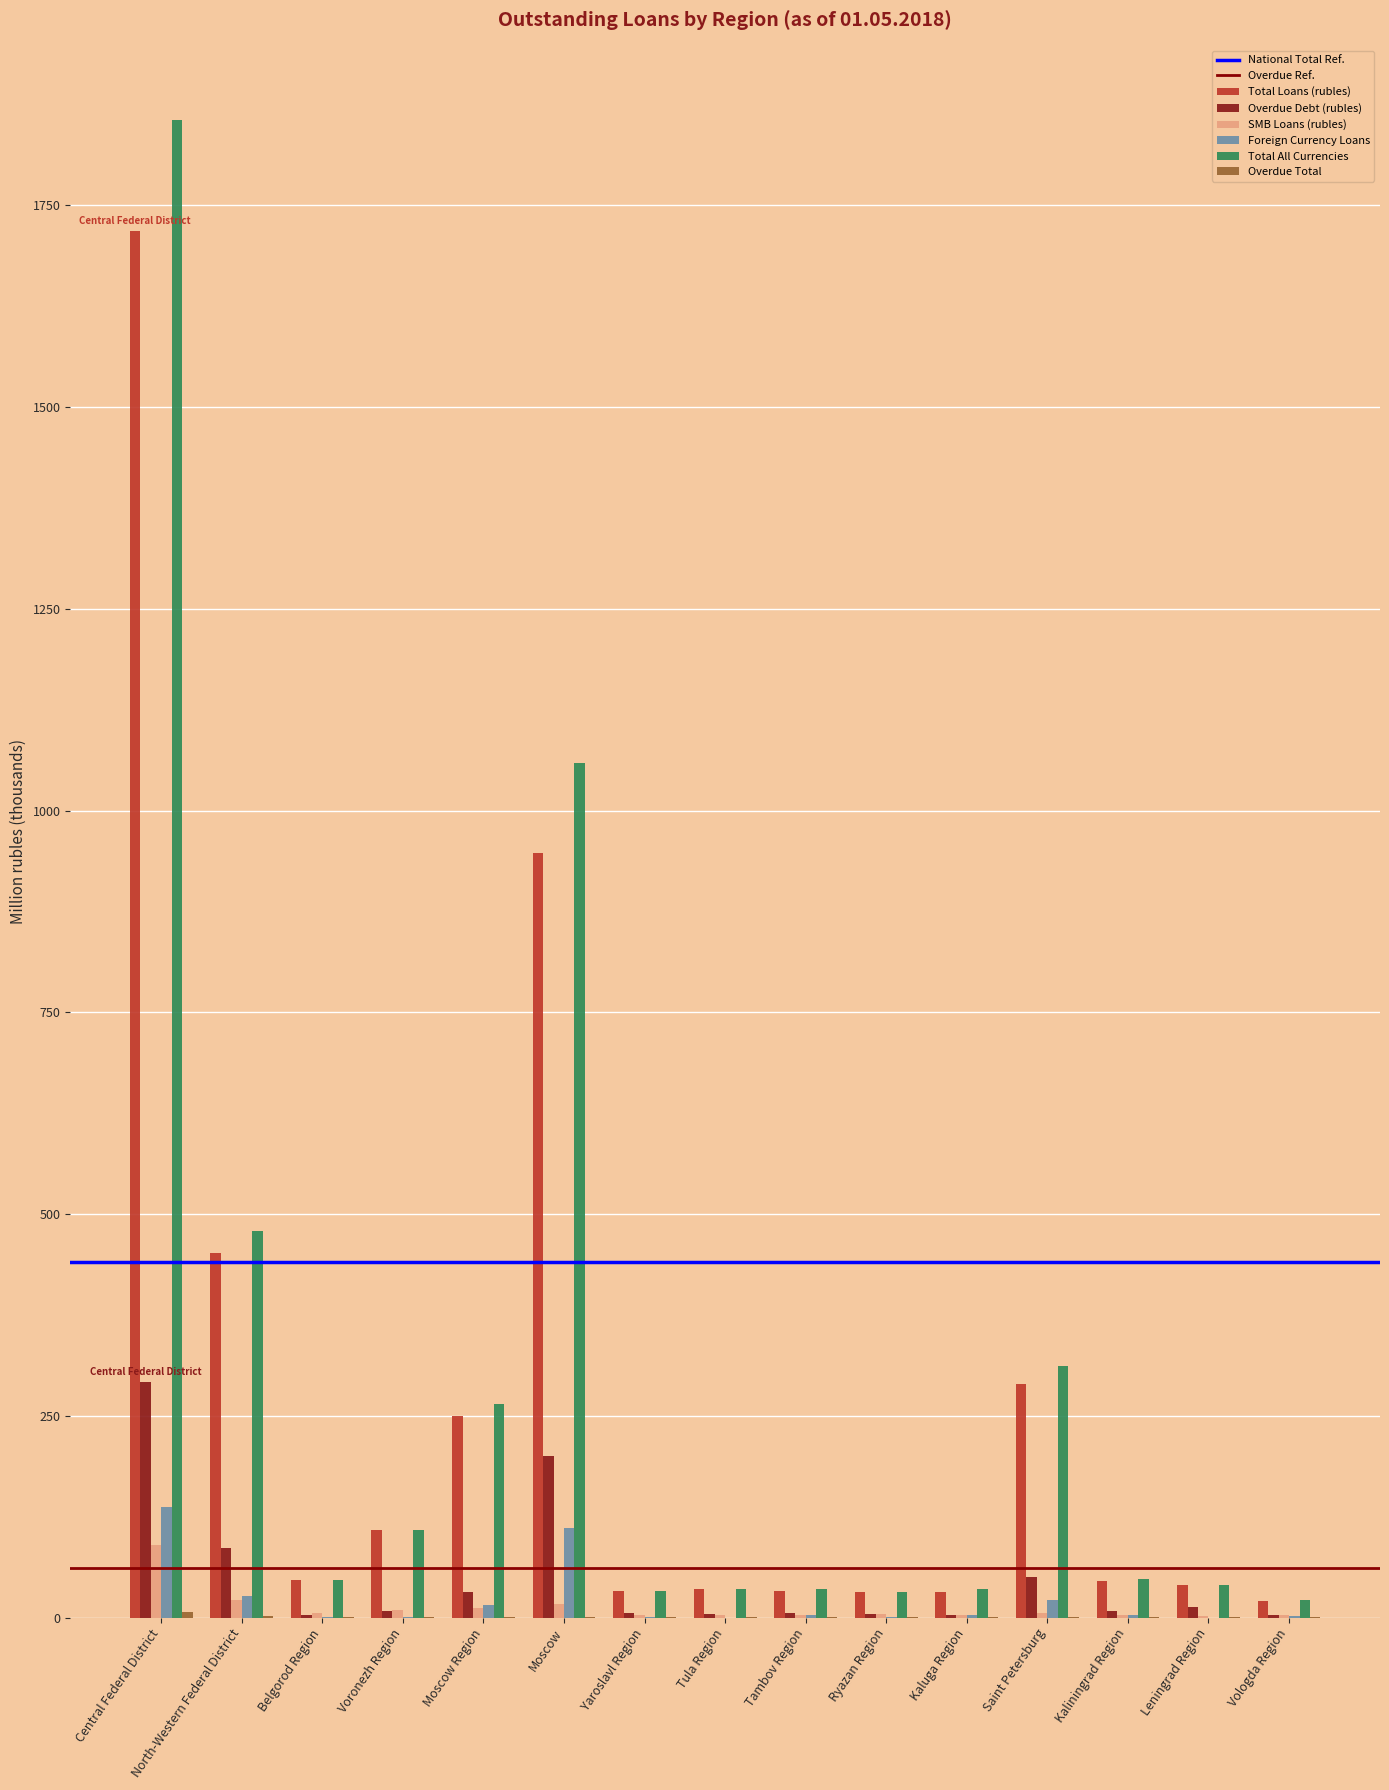

Which series changed the most between Moscow Region and Vologda Region?

Total All Currencies